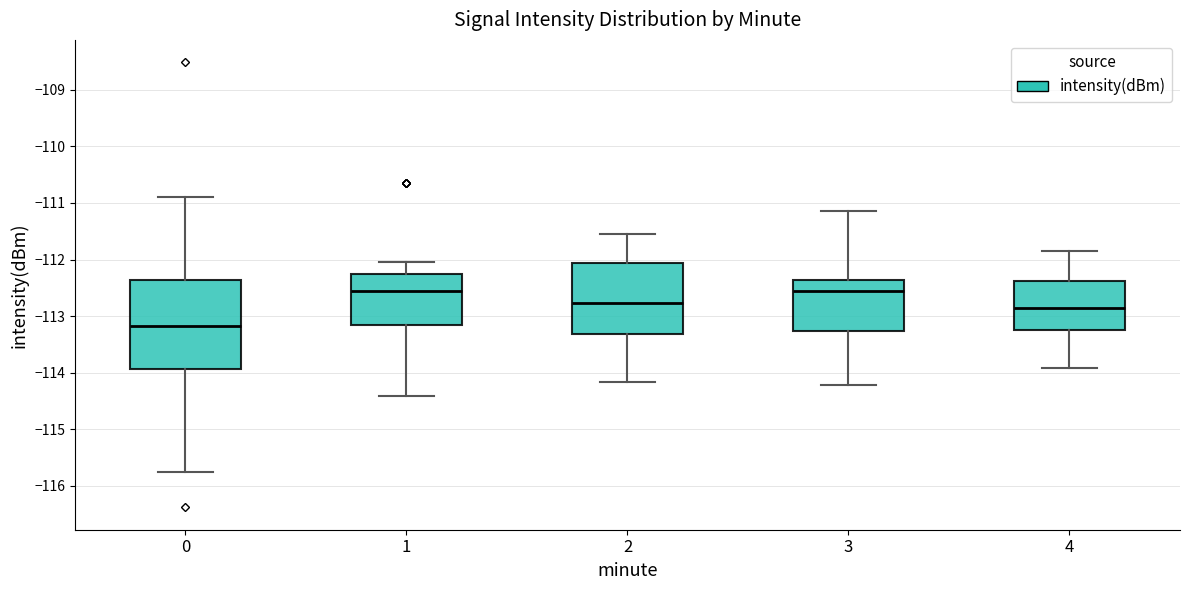

Which box is the tallest, from its lower edge to its upper edge?

0